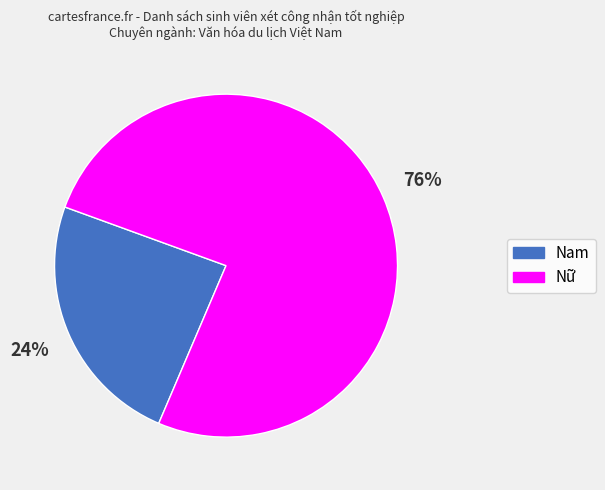

To the nearest percent, what portion does Nam represent?

24%